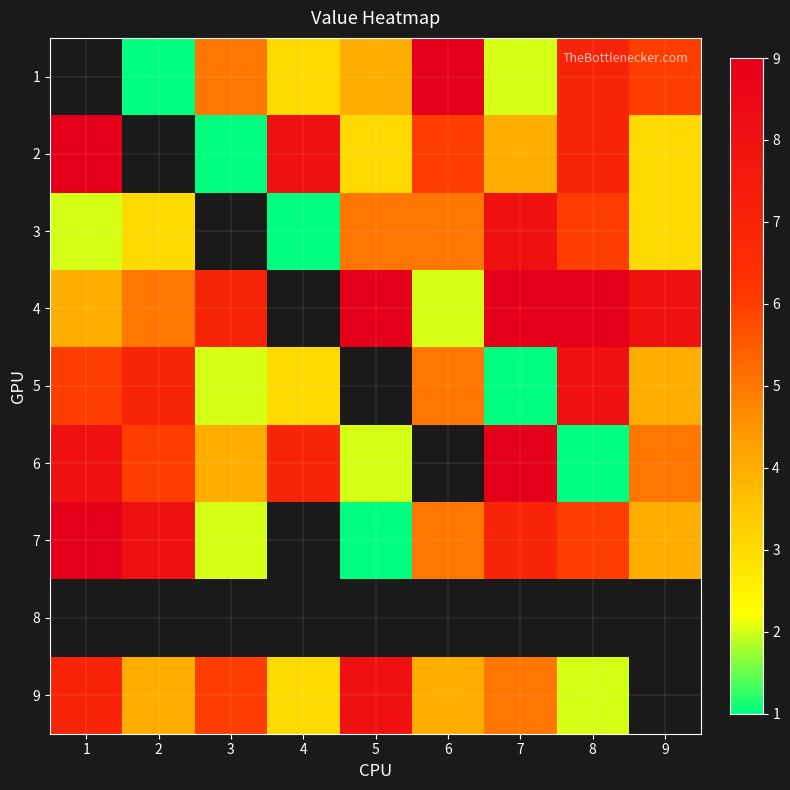

Is the value of 3 at 2 greater than the value of 2 at 2?

No